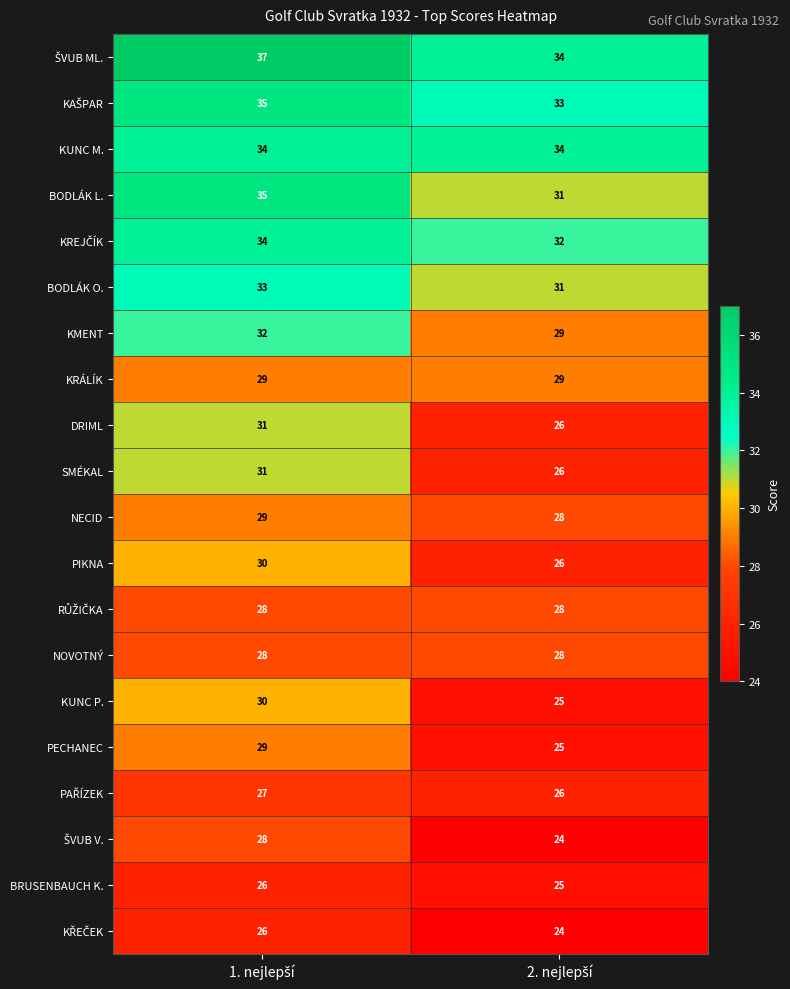

What is the lowest value of the PIKNA series?

26